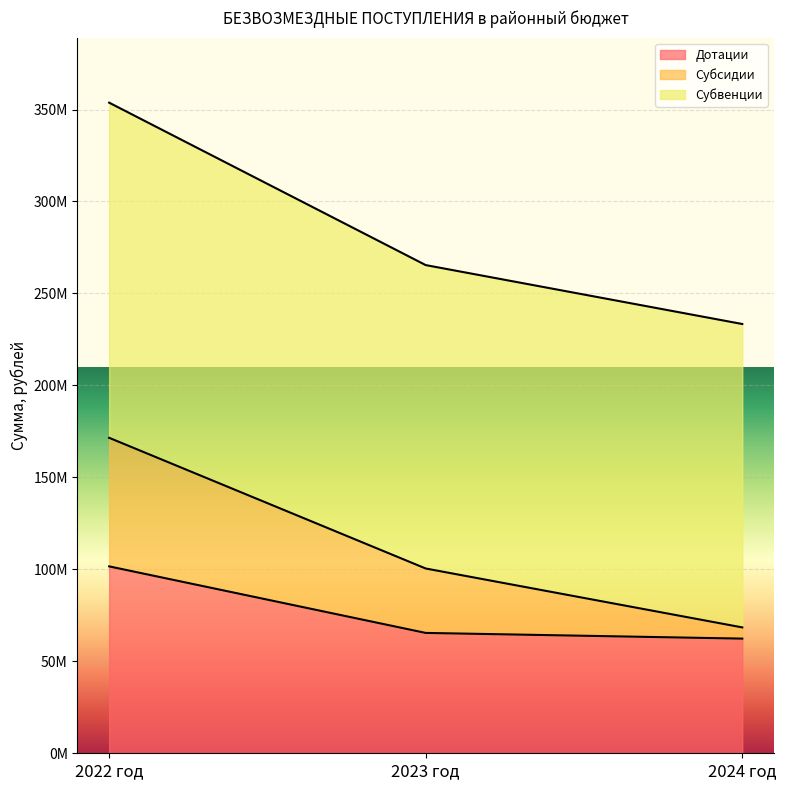

Rank the categories by Дотации value from highest to lowest.

2022 год, 2023 год, 2024 год